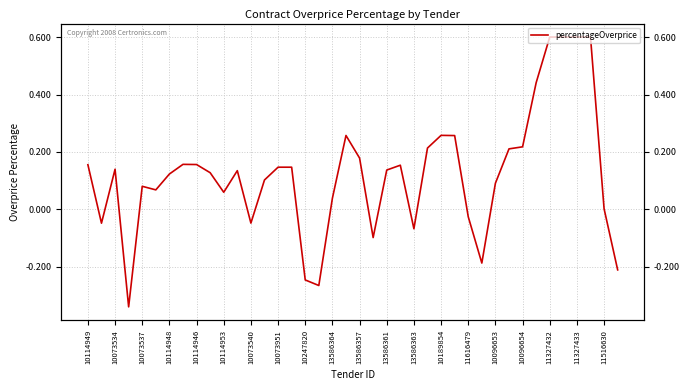

True or false: the data has more than 0 interior local peaks.

True